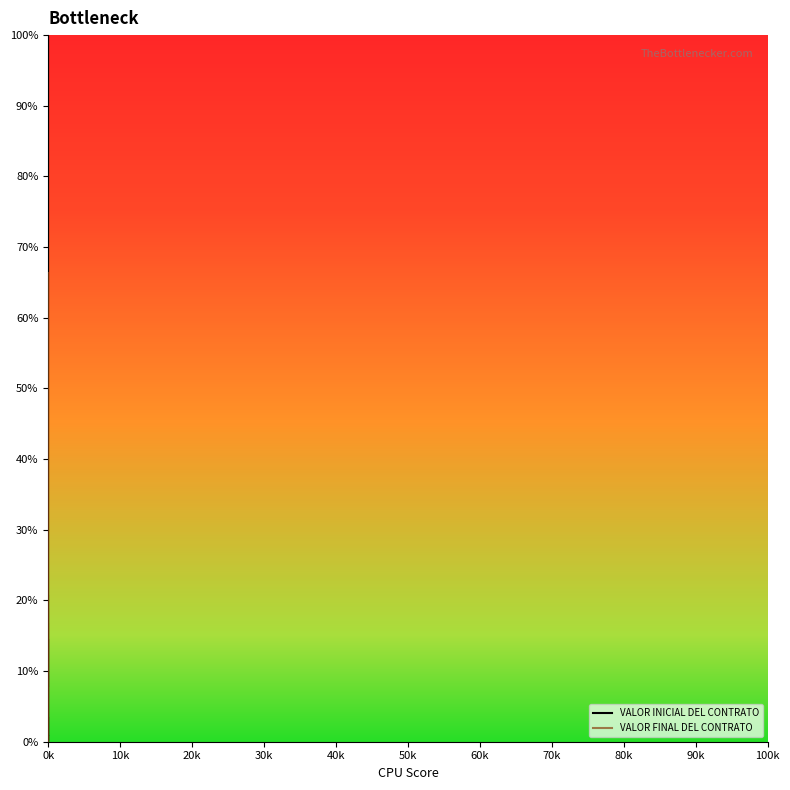

How many lines are shown in the chart?

2